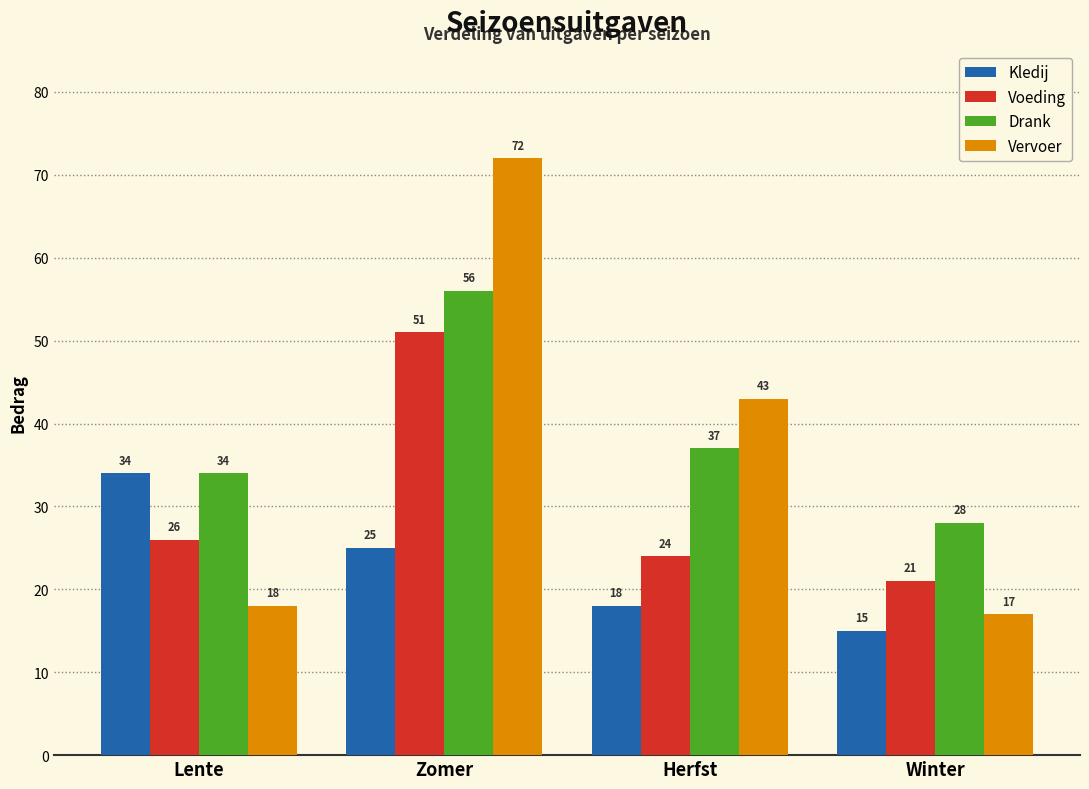

What is the average value of the Kledij series?

23